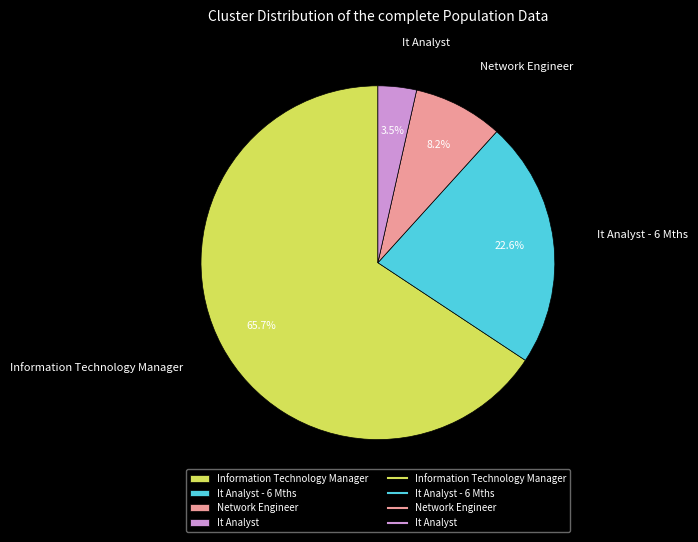

Count the number of slices in the pie.

4